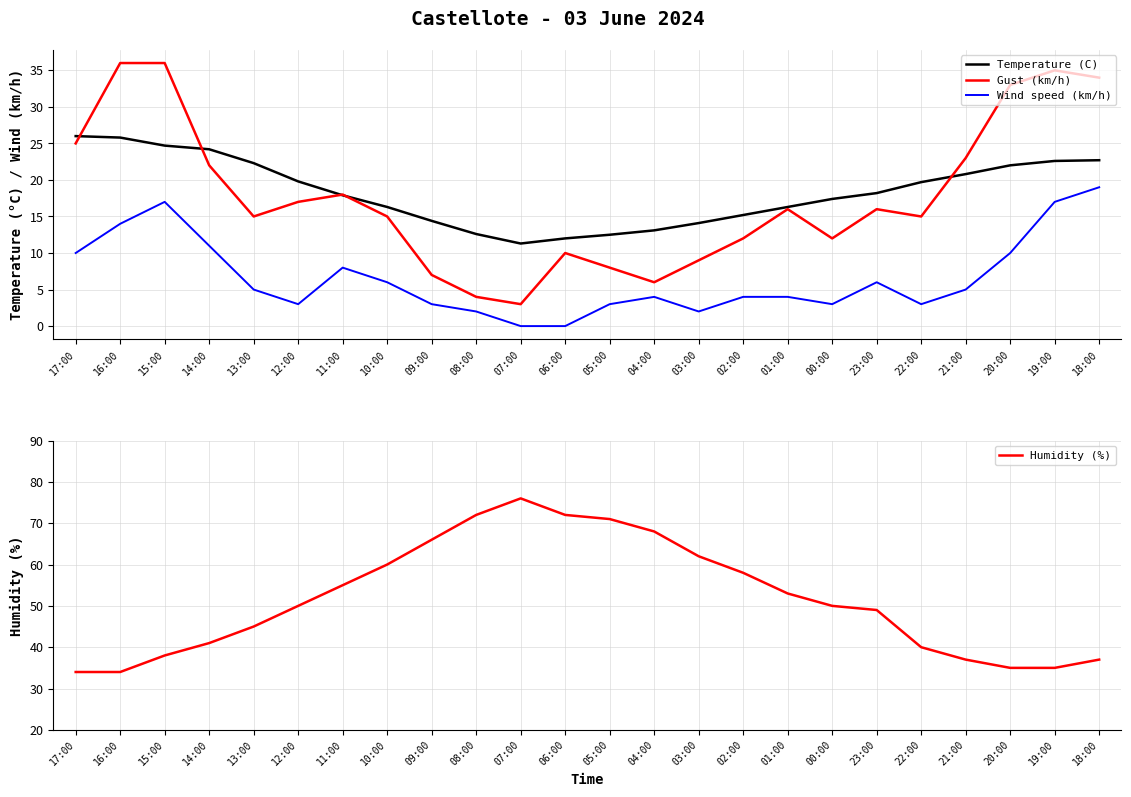

Reading left to right, list all the values displayed in this chart.

Temperature (C): 26.0	25.8	24.7	24.2	22.3	19.8	17.9	16.3	14.4	12.6	11.3	12.0	12.5	13.1	14.1	15.2	16.3	17.4	18.2	19.7	20.8	22.0	22.6	22.7
Gust (km/h): 25.0	36.0	36.0	22.0	15.0	17.0	18.0	15.0	7.0	4.0	3.0	10.0	8.0	6.0	9.0	12.0	16.0	12.0	16.0	15.0	23.0	33.0	35.0	34.0
Wind speed (km/h): 10.0	14.0	17.0	11.0	5.0	3.0	8.0	6.0	3.0	2.0	0.0	0.0	3.0	4.0	2.0	4.0	4.0	3.0	6.0	3.0	5.0	10.0	17.0	19.0
Humidity (%): 34.0	34.0	38.0	41.0	45.0	50.0	55.0	60.0	66.0	72.0	76.0	72.0	71.0	68.0	62.0	58.0	53.0	50.0	49.0	40.0	37.0	35.0	35.0	37.0